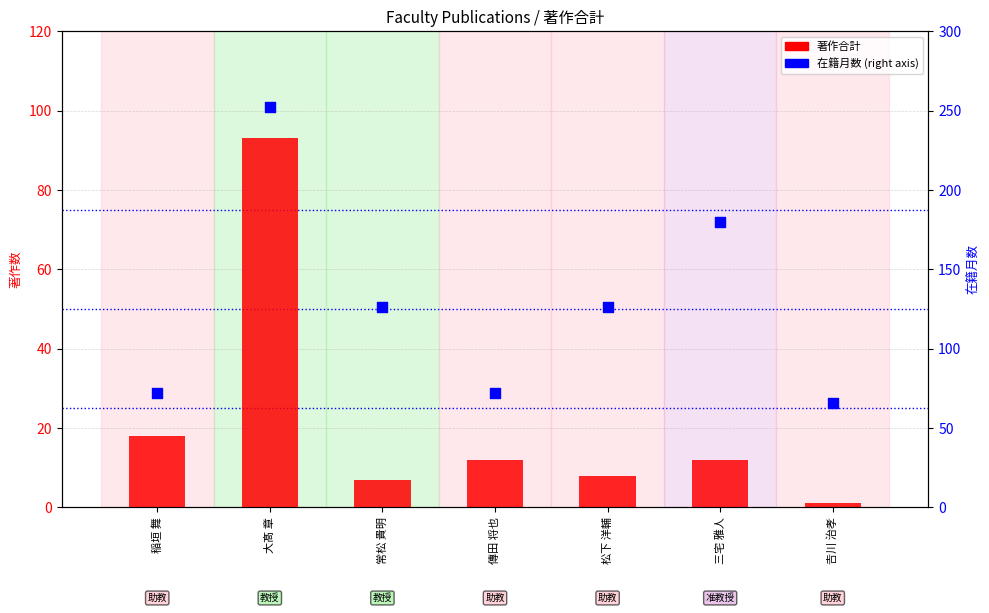

At which category is the sum across all series the highest?

大髙 章